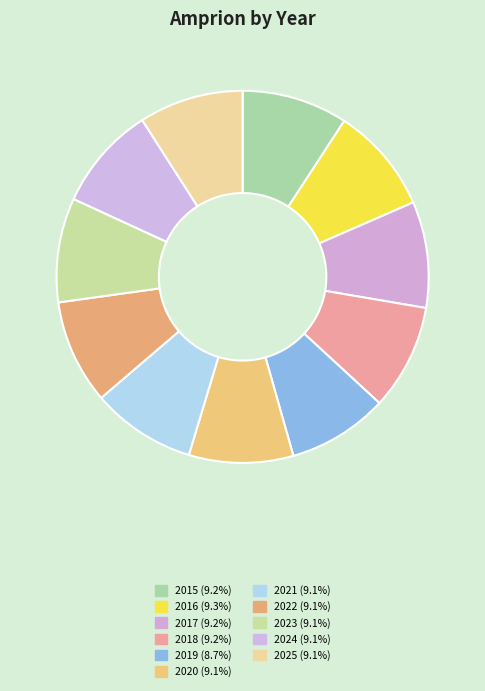

Rank the categories by value from lowest to highest.

2019, 2020, 2021, 2022, 2023, 2024, 2025, 2018, 2015, 2017, 2016